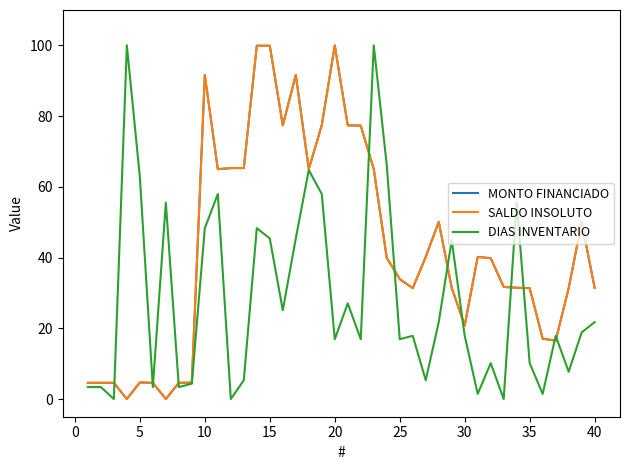

Which series has the largest range (max minus min)?

MONTO FINANCIADO